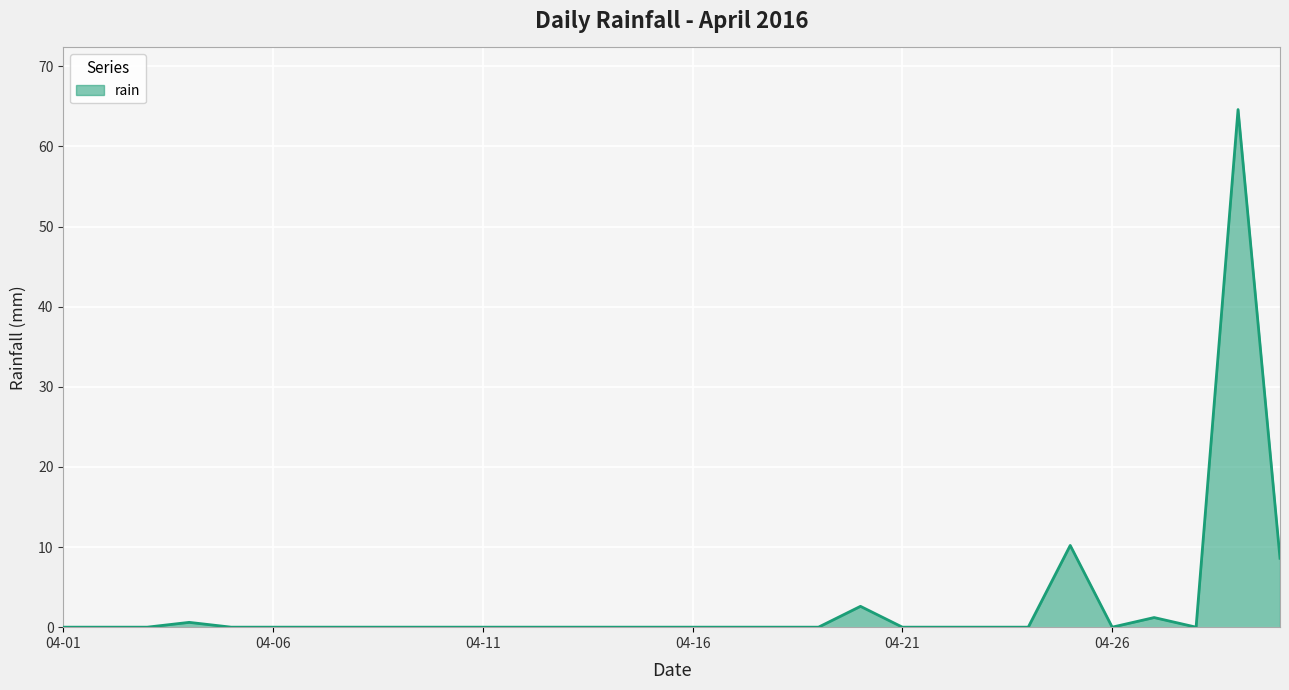

What is the maximum value shown in the chart?

64.6